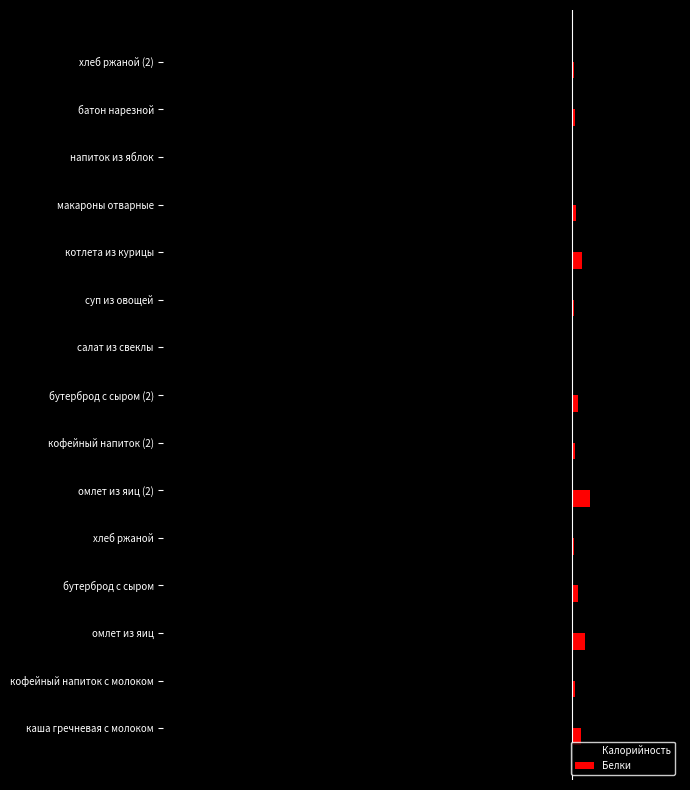

What are all the series names shown in the legend?

Калорийность, Белки